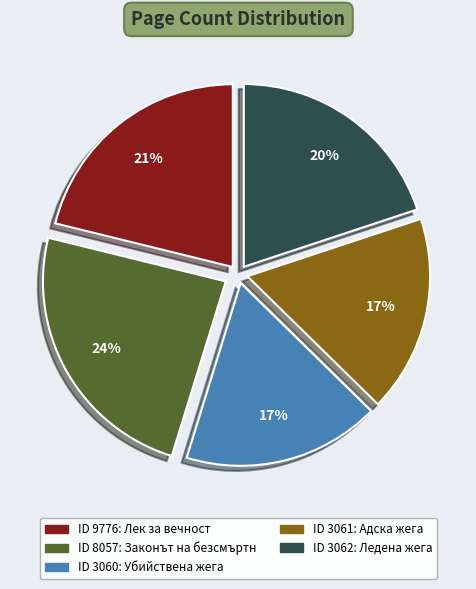

Is there any slice that represents more than half of the pie?

No